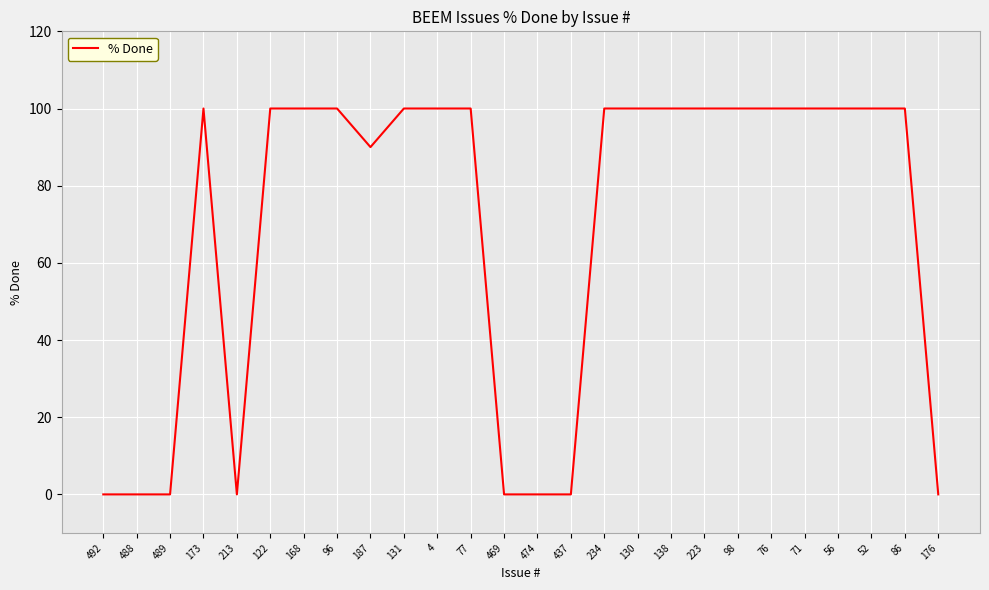

What position from the right is 71?

5